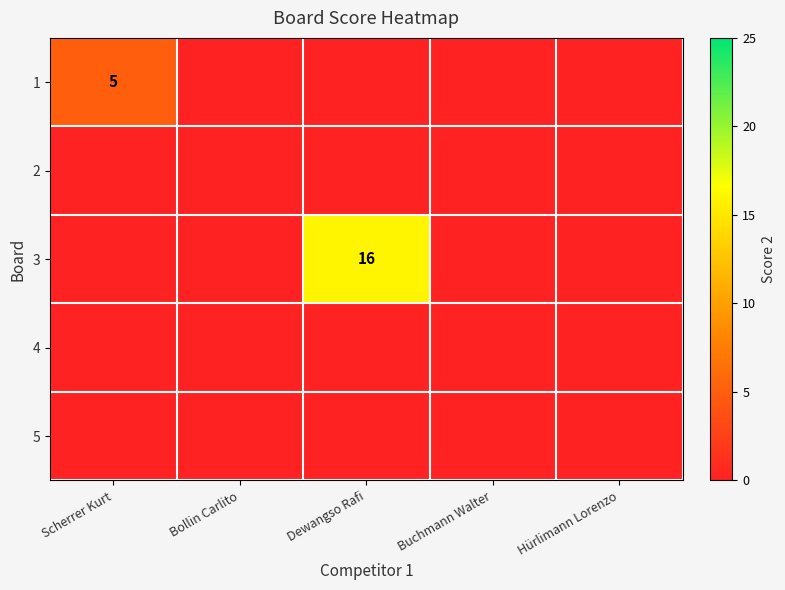

Which series has the largest range (max minus min)?

3